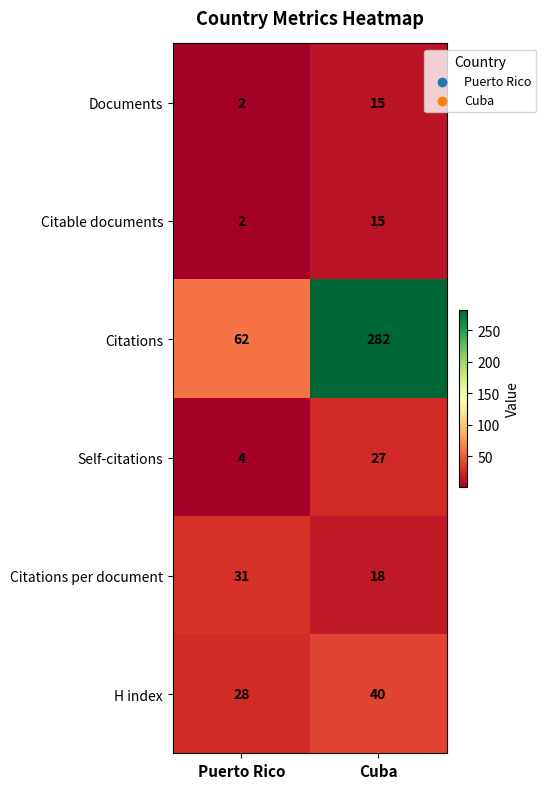

What is the sum of the H index values at Cuba and Puerto Rico?

68